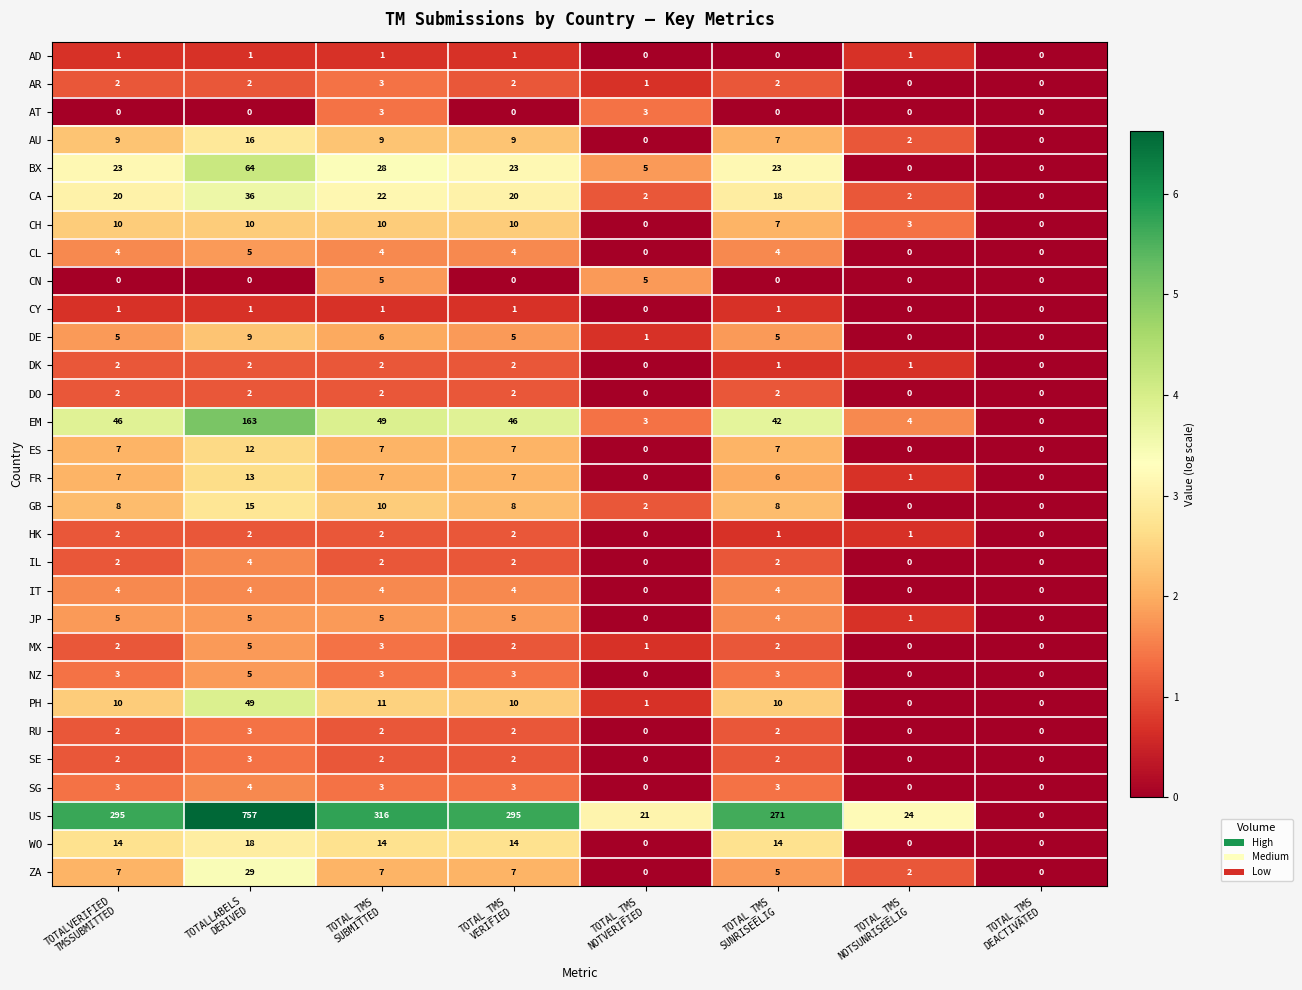

Which series has the largest total across all categories?

US